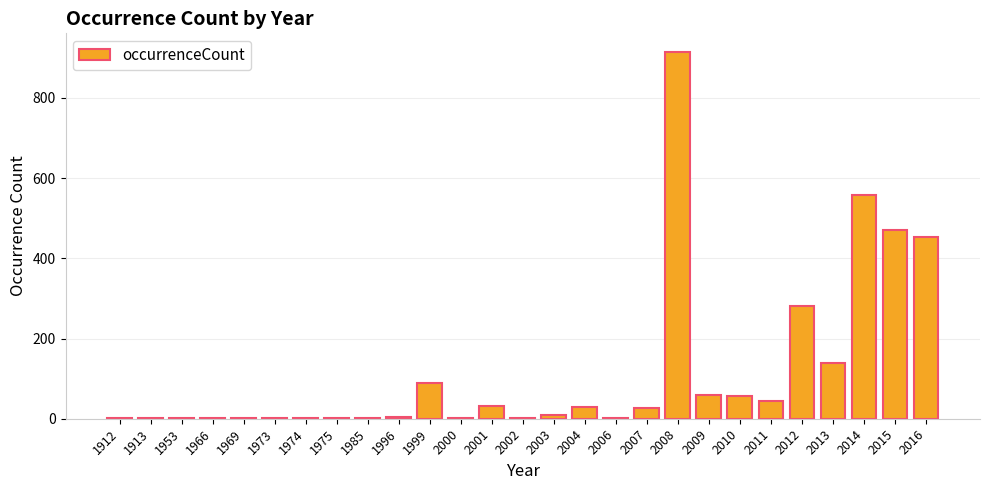

What is the sum of the values at 2014 and 2008?

1473